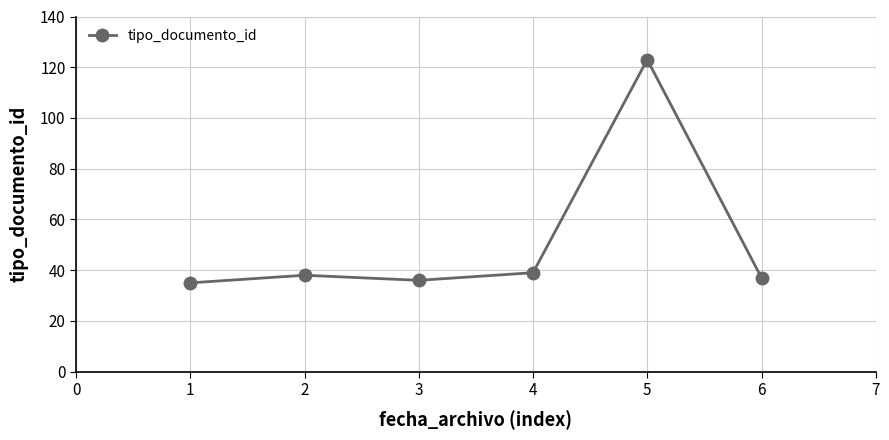

How many lines are shown in the chart?

1